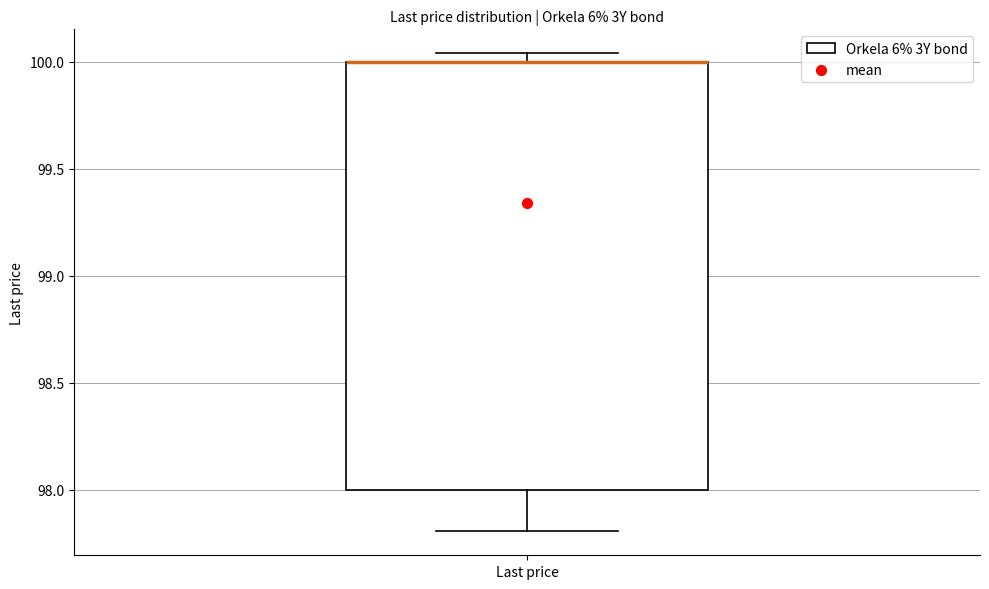

Read this box plot against the y-axis: the position of the median line, the range covered by the box, and the ends of both whiskers. The values are not printed on the chart, so give them approximately, as read against the axis.

median 100.00 (drawn on the box's upper edge), box 98.00 to 100.00, whiskers 97.80 to 100.05